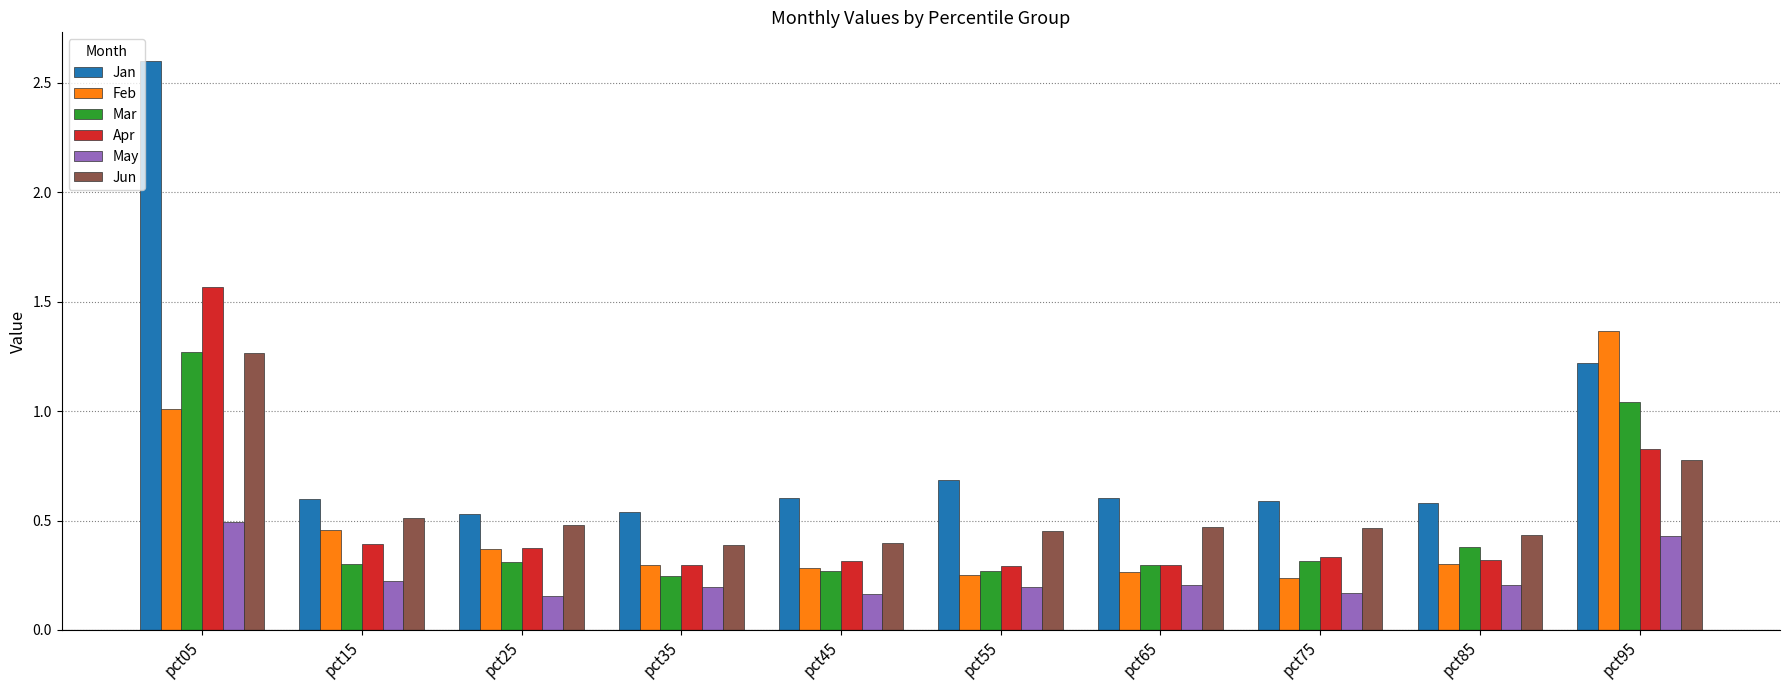

True or false: Jun has a value of 0.2 at pct35.

False